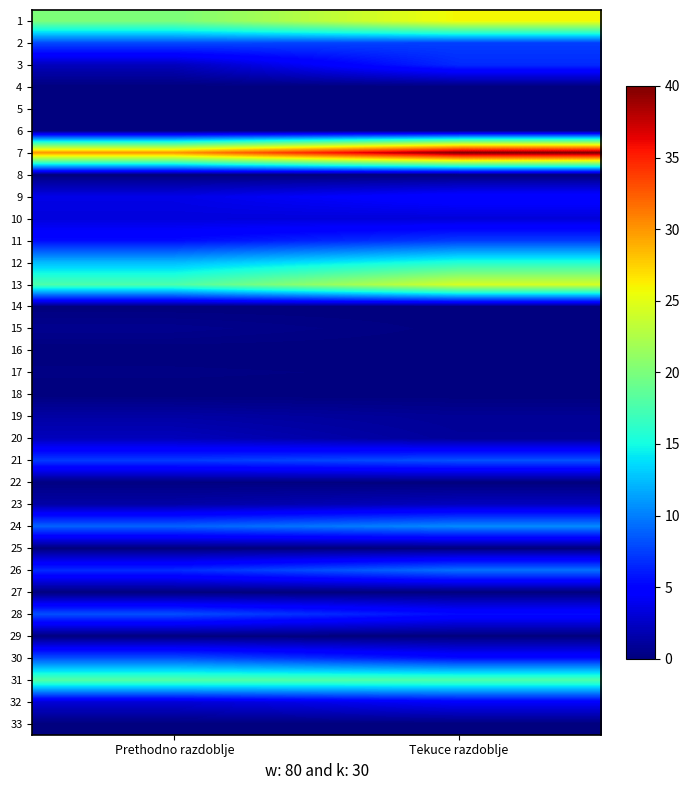

Reading left to right, list all the values displayed in this chart.

1: Prethodno razdoblje=20.0	Tekuce razdoblje=25.9
2: Prethodno razdoblje=7.9	Tekuce razdoblje=7.5
3: Prethodno razdoblje=2.2	Tekuce razdoblje=6.6
4: Prethodno razdoblje=0.0	Tekuce razdoblje=0.0
5: Prethodno razdoblje=0.0	Tekuce razdoblje=0.0
6: Prethodno razdoblje=0.0	Tekuce razdoblje=0.0
7: Prethodno razdoblje=30.1	Tekuce razdoblje=40.0
8: Prethodno razdoblje=0.0	Tekuce razdoblje=0.0
9: Prethodno razdoblje=3.7	Tekuce razdoblje=5.1
10: Prethodno razdoblje=3.3	Tekuce razdoblje=3.2
11: Prethodno razdoblje=5.4	Tekuce razdoblje=7.4
12: Prethodno razdoblje=12.4	Tekuce razdoblje=15.6
13: Prethodno razdoblje=17.7	Tekuce razdoblje=24.4
14: Prethodno razdoblje=0.0	Tekuce razdoblje=0.0
15: Prethodno razdoblje=0.6	Tekuce razdoblje=0.1
16: Prethodno razdoblje=0.0	Tekuce razdoblje=0.0
17: Prethodno razdoblje=0.2	Tekuce razdoblje=0.1
18: Prethodno razdoblje=0.0	Tekuce razdoblje=0.0
19: Prethodno razdoblje=1.4	Tekuce razdoblje=0.8
20: Prethodno razdoblje=2.1	Tekuce razdoblje=1.0
21: Prethodno razdoblje=7.3	Tekuce razdoblje=8.2
22: Prethodno razdoblje=0.1	Tekuce razdoblje=0.0
23: Prethodno razdoblje=1.4	Tekuce razdoblje=2.3
24: Prethodno razdoblje=8.9	Tekuce razdoblje=10.5
25: Prethodno razdoblje=0.0	Tekuce razdoblje=0.0
26: Prethodno razdoblje=6.7	Tekuce razdoblje=9.5
27: Prethodno razdoblje=0.0	Tekuce razdoblje=0.0
28: Prethodno razdoblje=8.2	Tekuce razdoblje=5.4
29: Prethodno razdoblje=0.0	Tekuce razdoblje=0.0
30: Prethodno razdoblje=8.2	Tekuce razdoblje=5.4
31: Prethodno razdoblje=18.0	Tekuce razdoblje=17.8
32: Prethodno razdoblje=3.0	Tekuce razdoblje=4.5
33: Prethodno razdoblje=0.0	Tekuce razdoblje=0.0